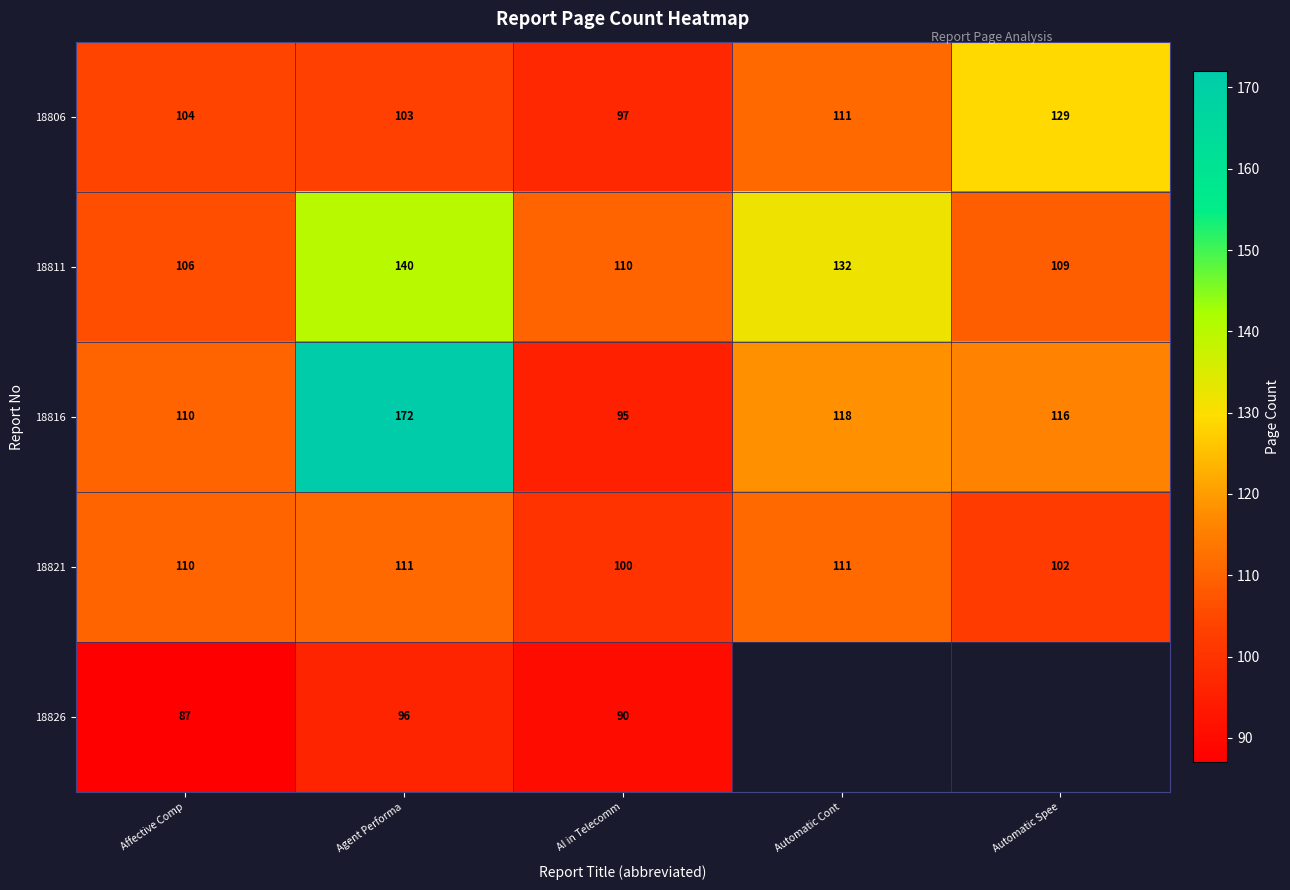

What is the maximum value shown in the chart?

172.0